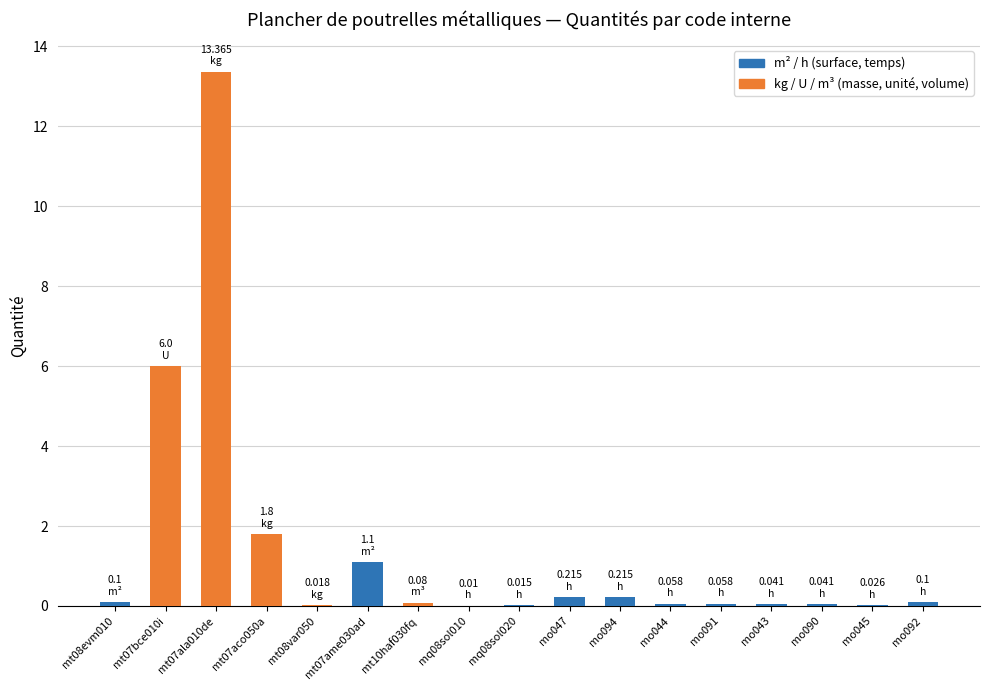

What is the change in value from mo047 to mo045?

-0.2